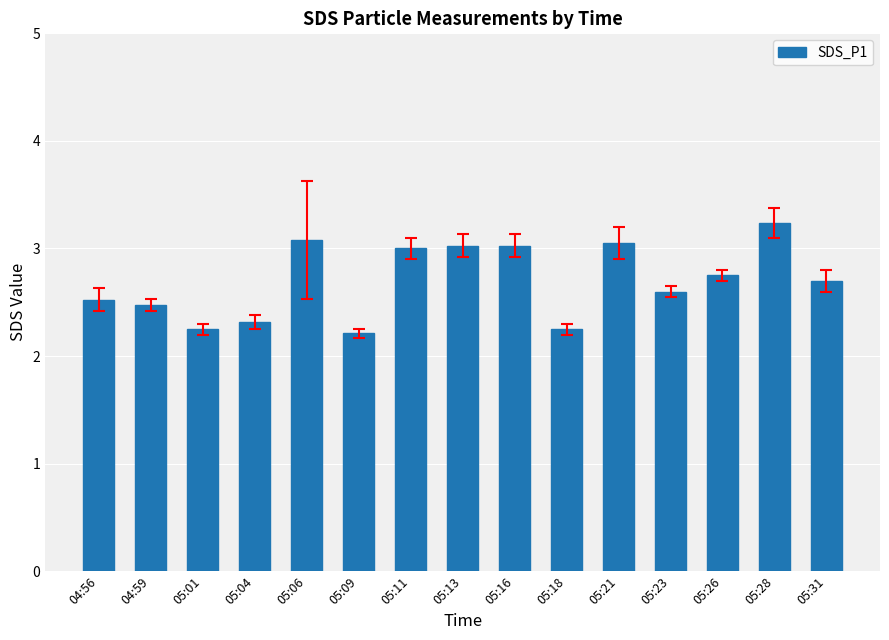

Is it true that the value at 05:31 is 2.7?

True